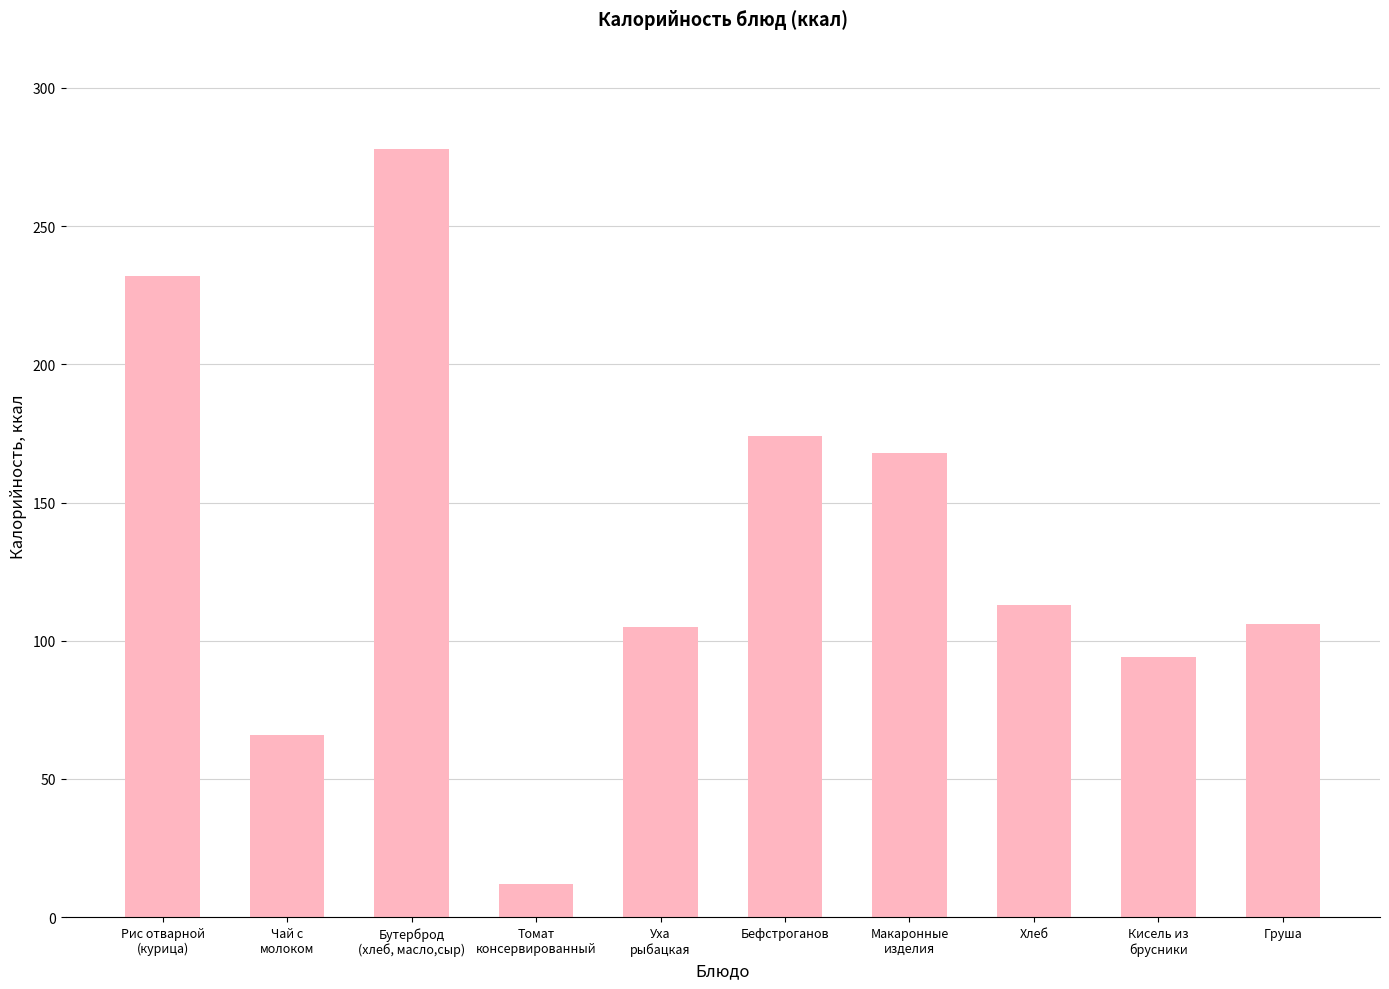

Are the bars grouped side by side (vs. stacked)?

No